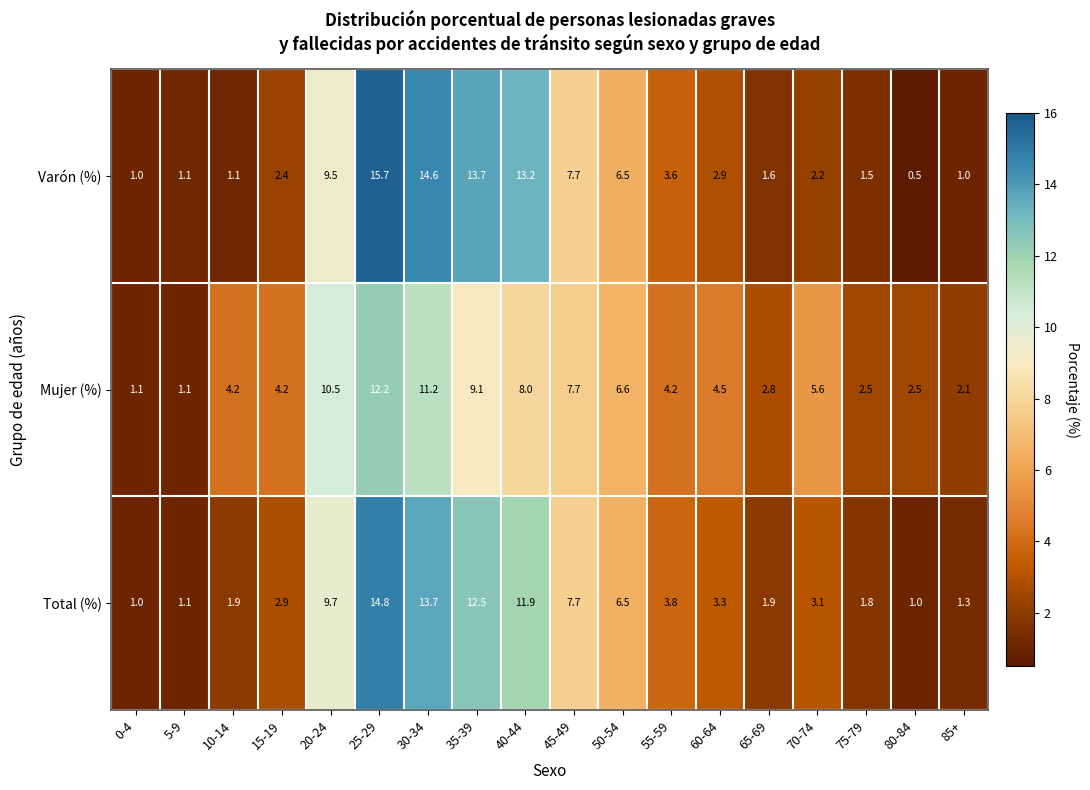

At which label does Mujer (%) first exceed 4?

10-14